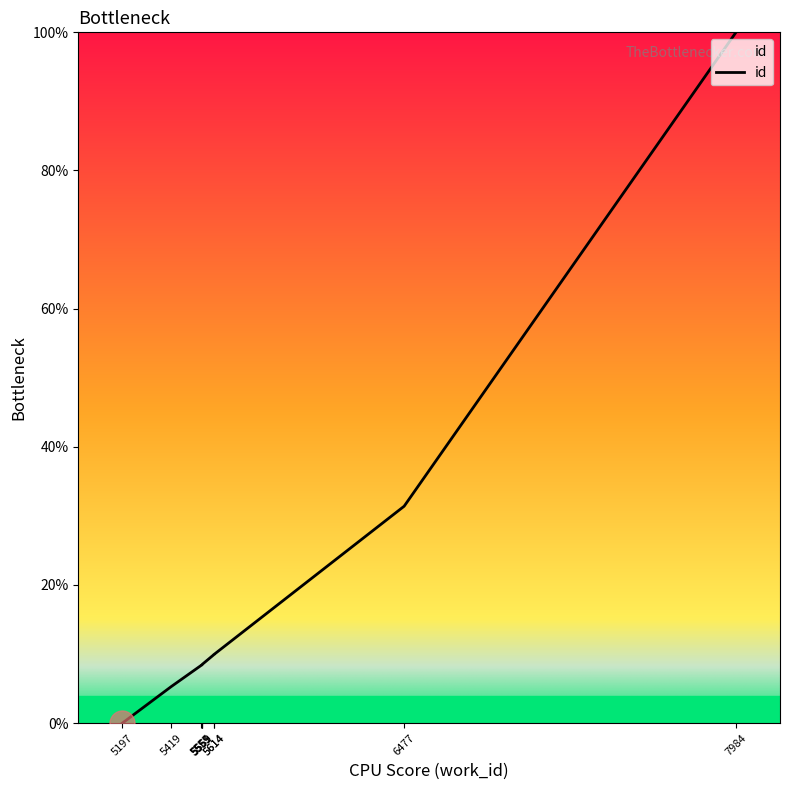

How many lines are shown in the chart?

1